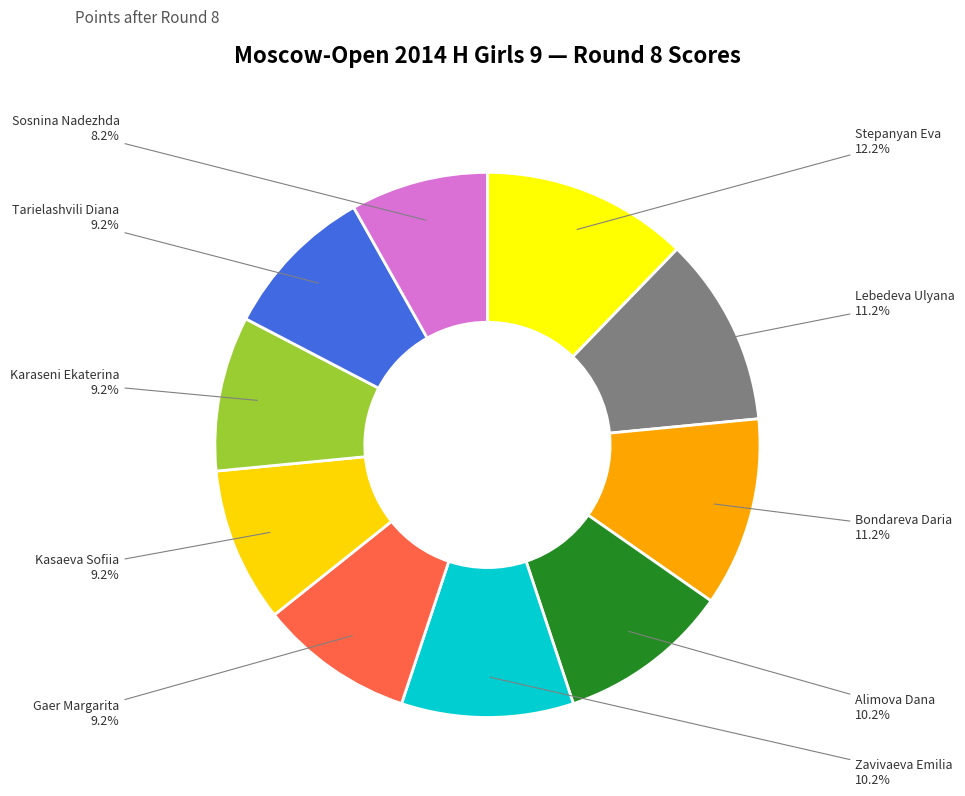

Approximately how many times larger is the value at Tarielashvili Diana compared to Lebedeva Ulyana?

0.8